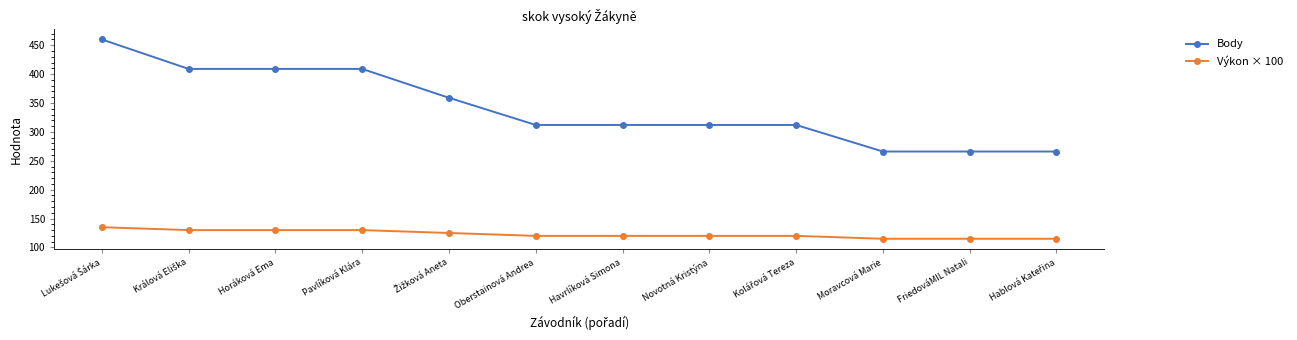

Rank the series by their average value, from highest to lowest.

Body, Výkon × 100